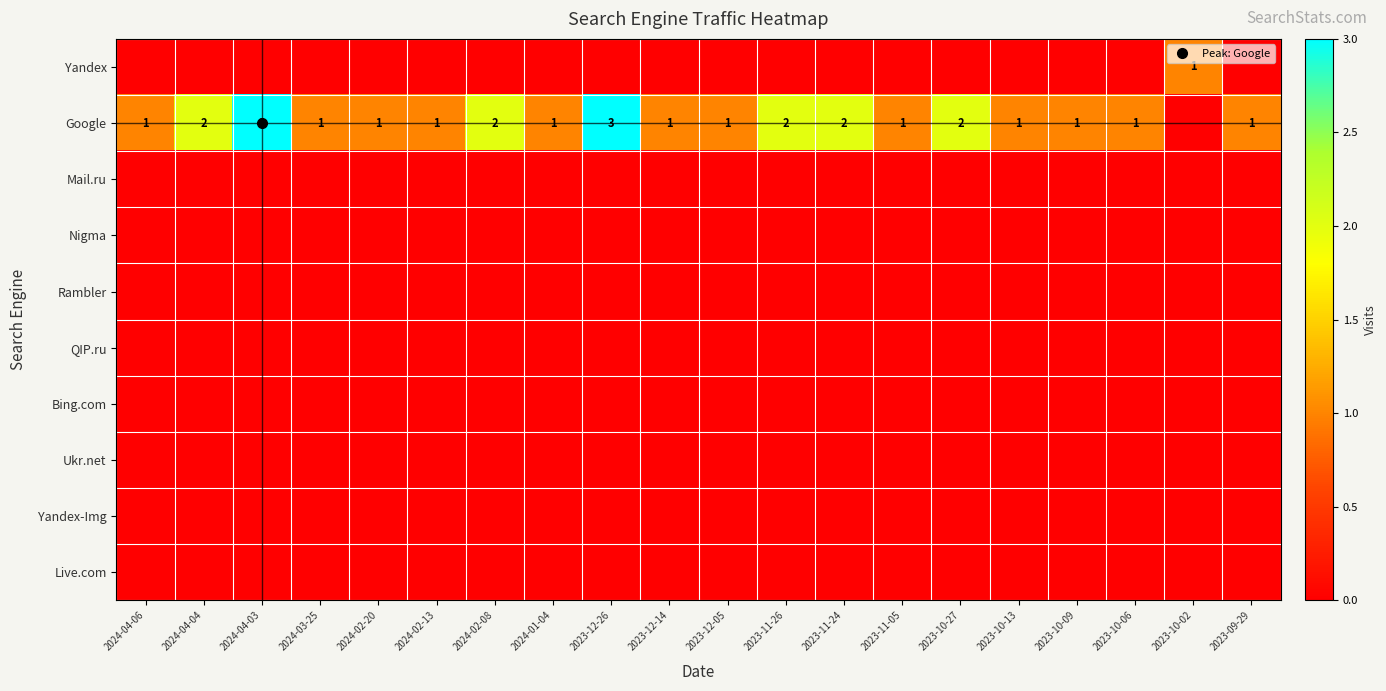

Is the value of Live.com at 2023-12-26 greater than the value of Google at 2024-04-06?

No